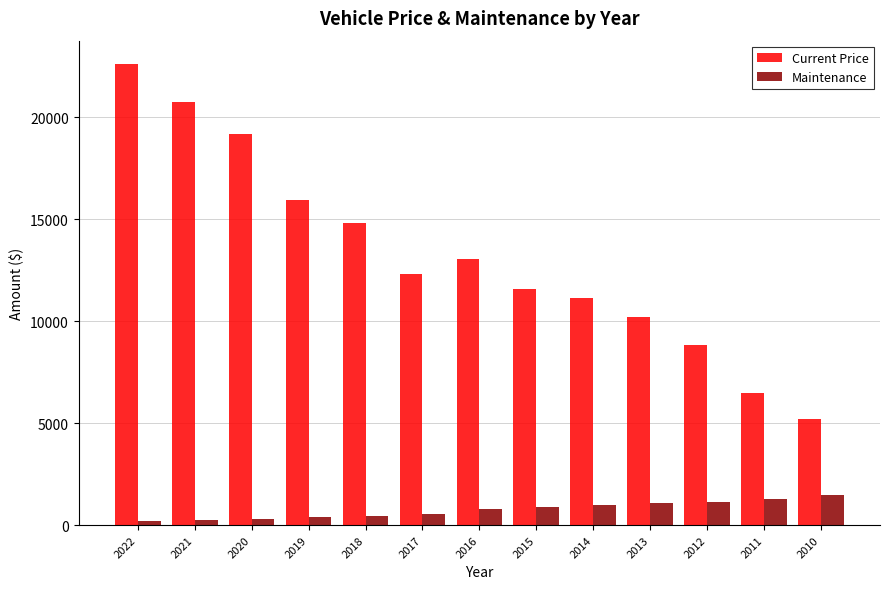

Which series changed the most between 2022 and 2018?

Current Price